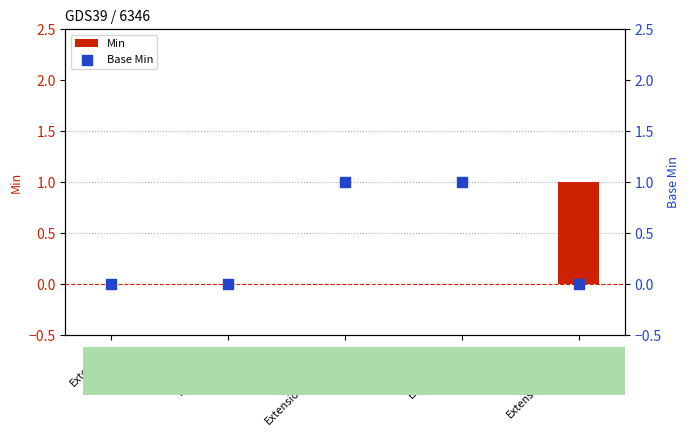

At how many categories does at least one series exceed 0?

3